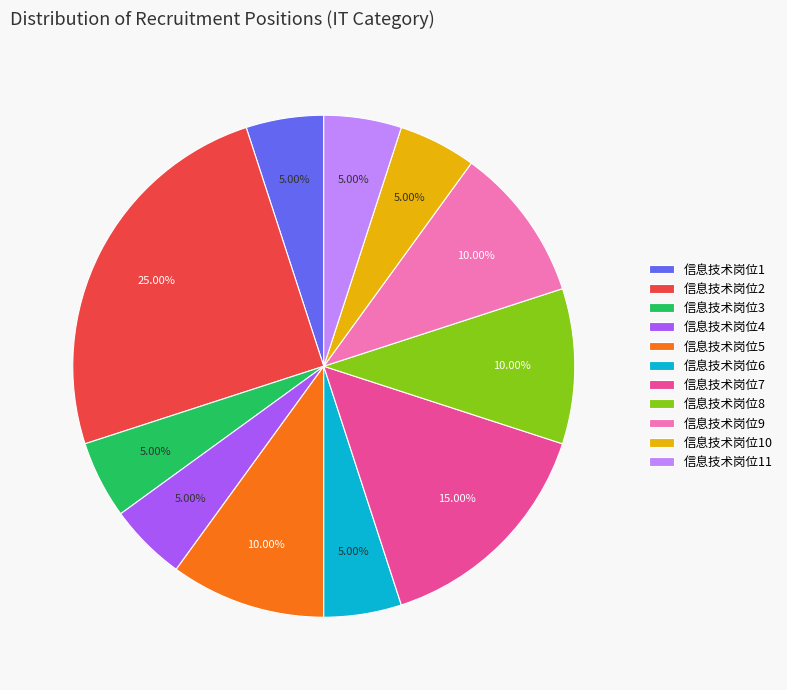

Is it true that 信息技术岗位10 is 11% of the pie?

False